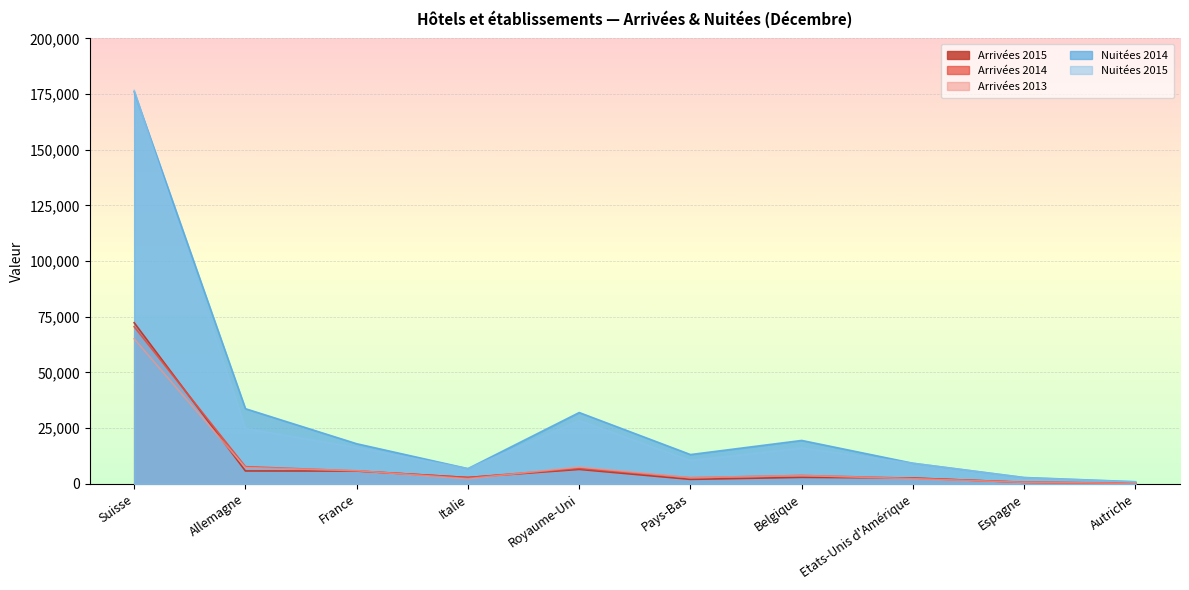

Which series has the largest range (max minus min)?

Nuitées 2015